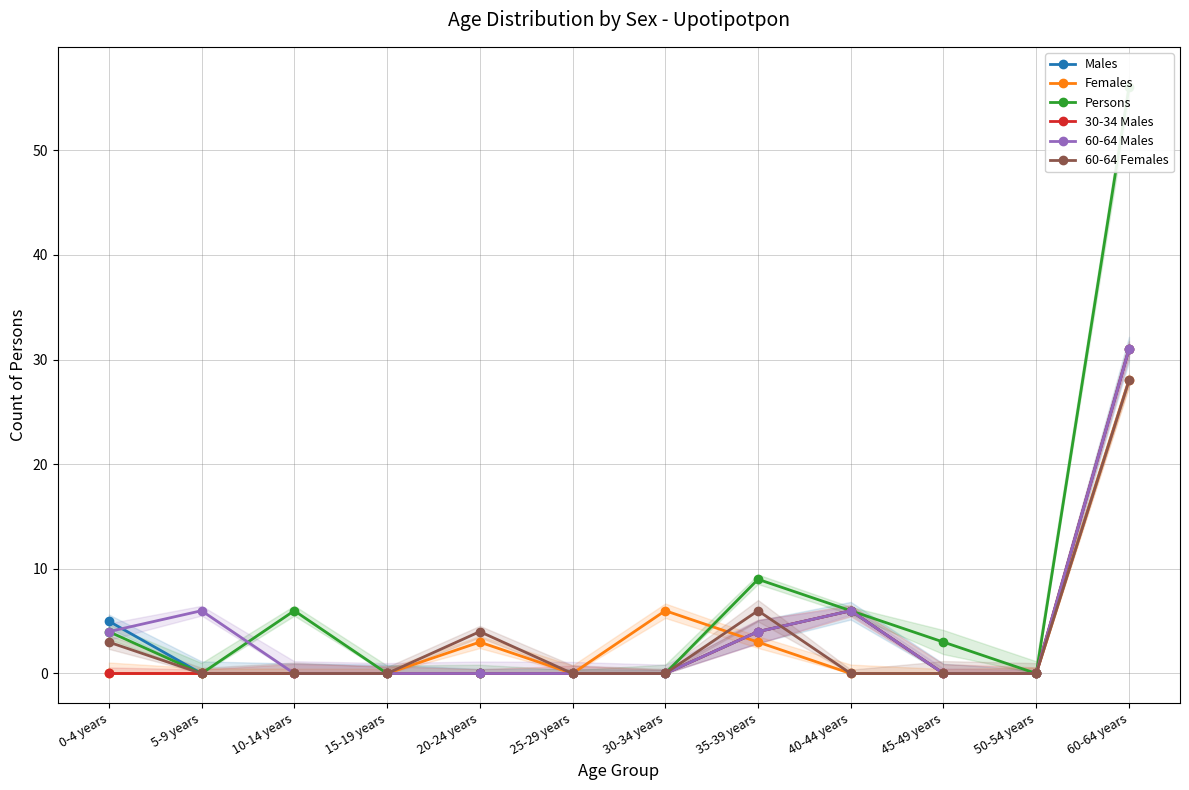

Which series changed the most between 0-4 years and 35-39 years?

Persons